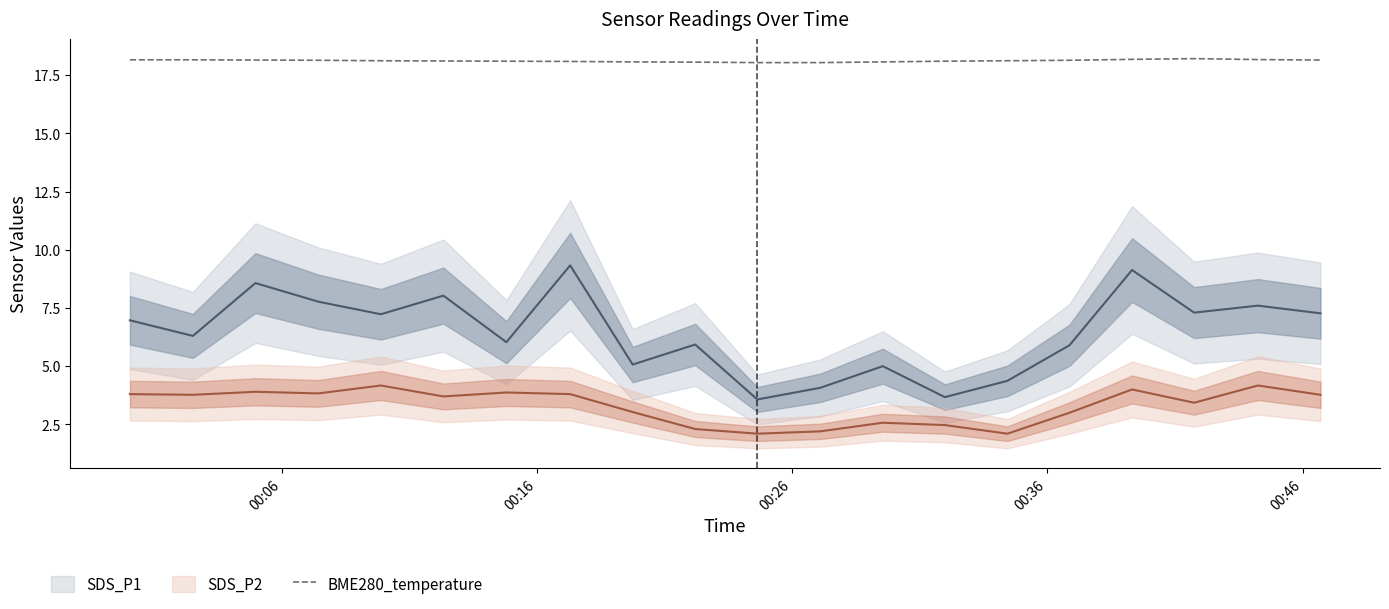

What is the approximate value at 00:16?

18.2